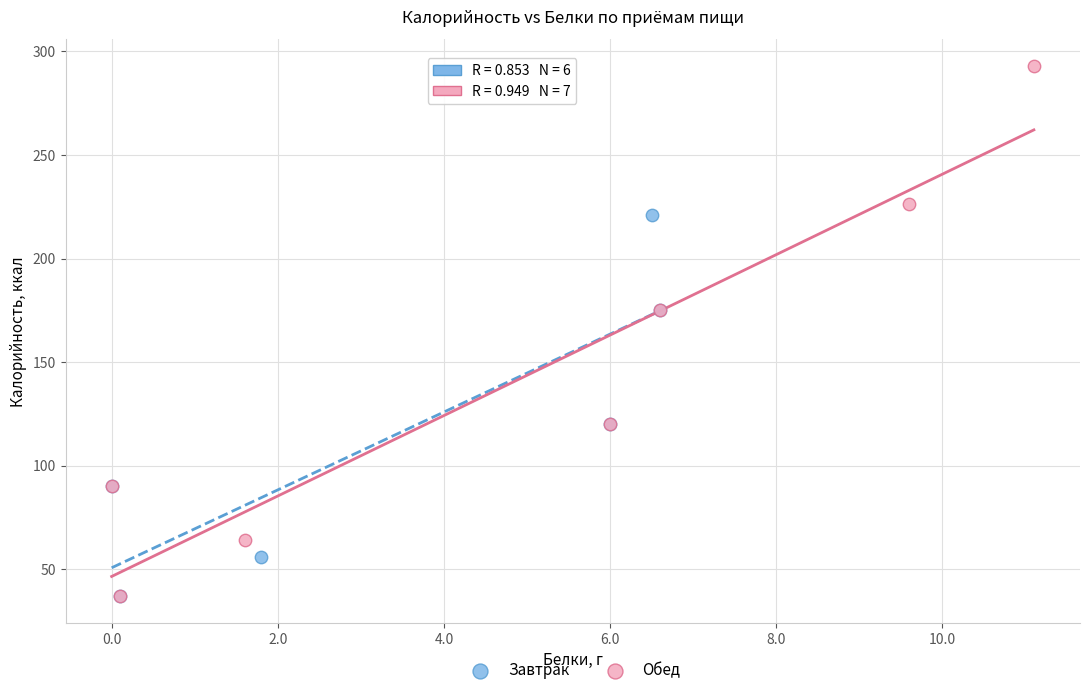

Which series contains the highest Y value?

Обед